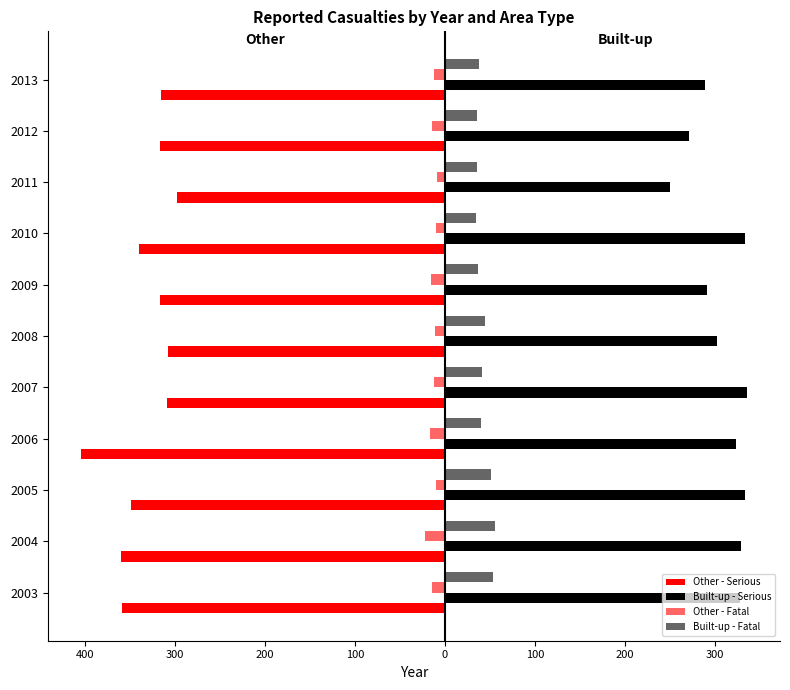

What are all the series names shown in the legend?

Other - Serious, Built-up - Serious, Other - Fatal, Built-up - Fatal